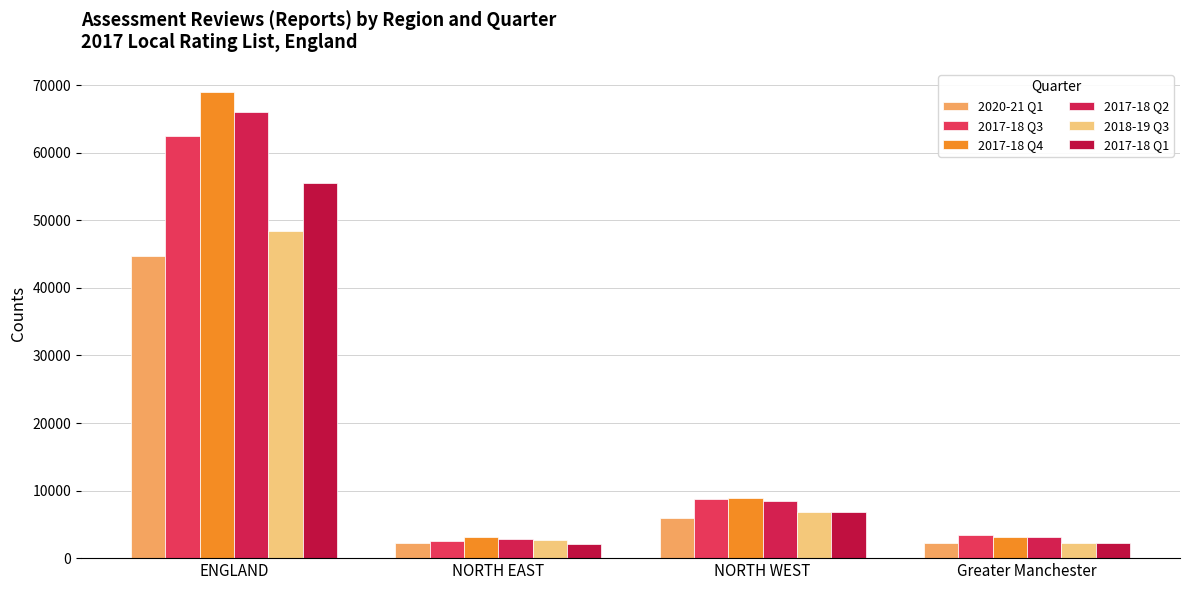

What value does the 2020-21 Q1 series have at NORTH WEST?

5940